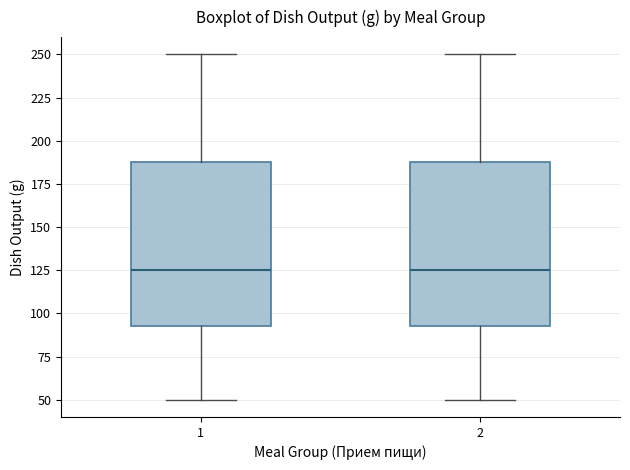

Where does the upper whisker of the box at x = 2 end on the y-axis? The values are not printed on the chart, so give them approximately, as read against the axis.

250